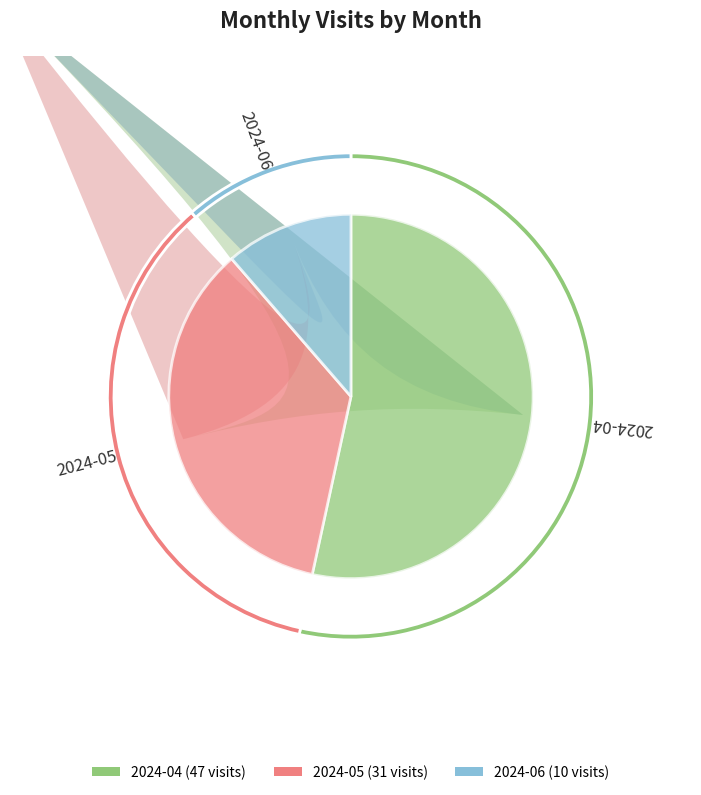

Which category has the smallest portion of the pie?

2024-06